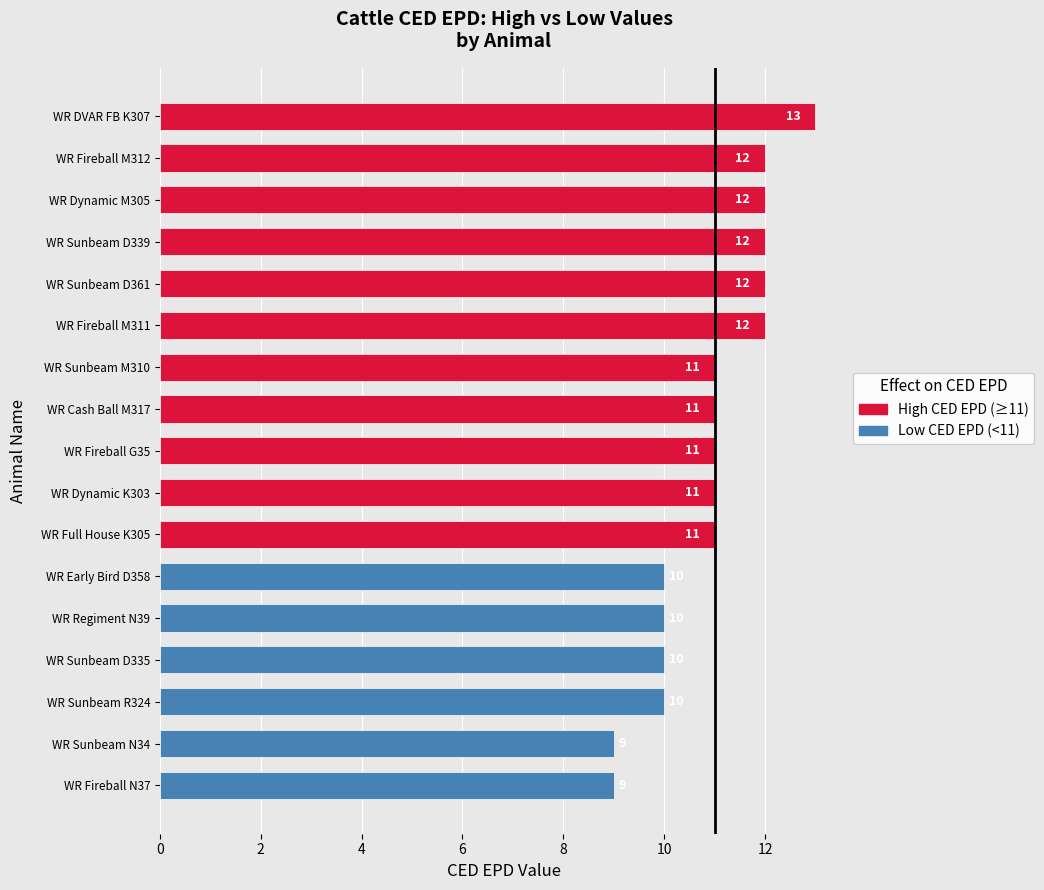

Reading bottom to top, transcribe all the data shown in this chart.

WR Fireball N37=9	WR Sunbeam N34=9	WR Sunbeam R324=10	WR Sunbeam D335=10	WR Regiment N39=10	WR Early Bird D358=10	WR Full House K305=11	WR Dynamic K303=11	WR Fireball G35=11	WR Cash Ball M317=11	WR Sunbeam M310=11	WR Fireball M311=12	WR Sunbeam D361=12	WR Sunbeam D339=12	WR Dynamic M305=12	WR Fireball M312=12	WR DVAR FB K307=13